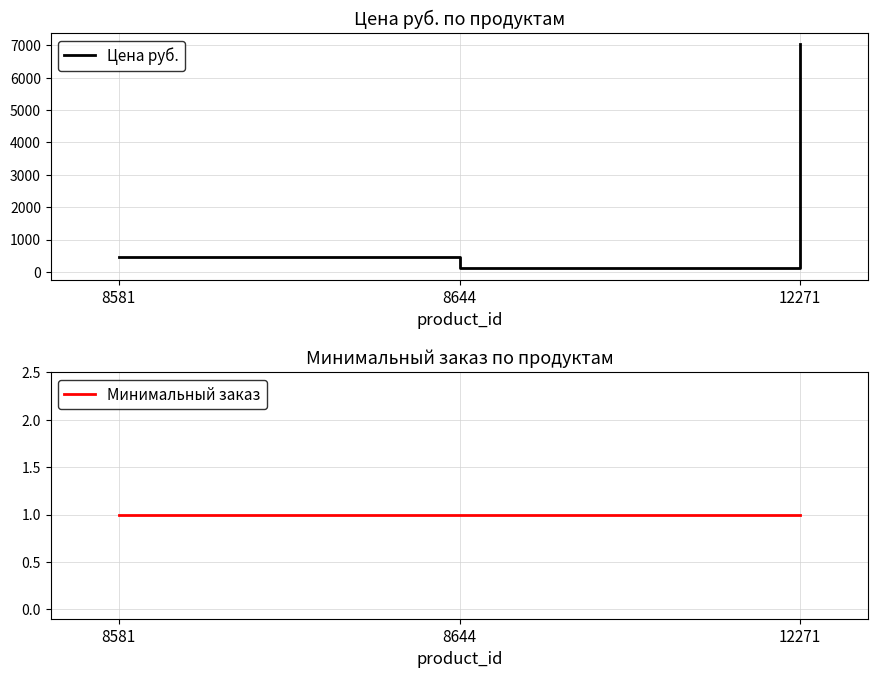

Reading right to left, list all the values displayed in this chart.

Цена руб.: 7029.7	112.0	467.0
Минимальный заказ: 1.0	1.0	1.0